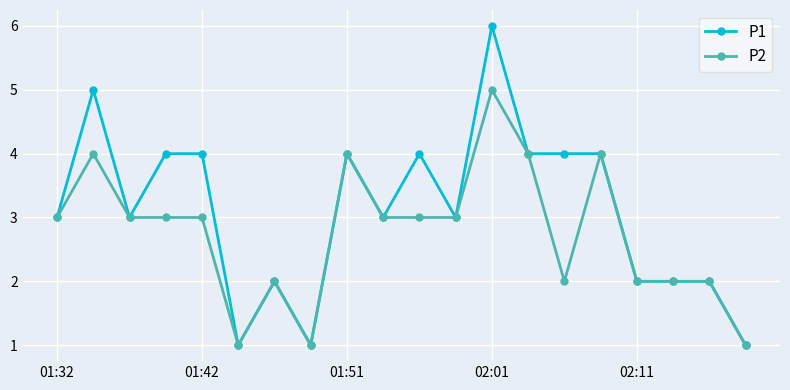

Rank the series by their average value, from highest to lowest.

P1, P2